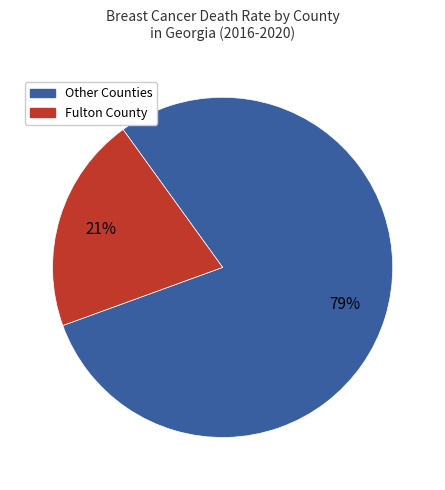

Is there a majority slice in this chart?

Yes